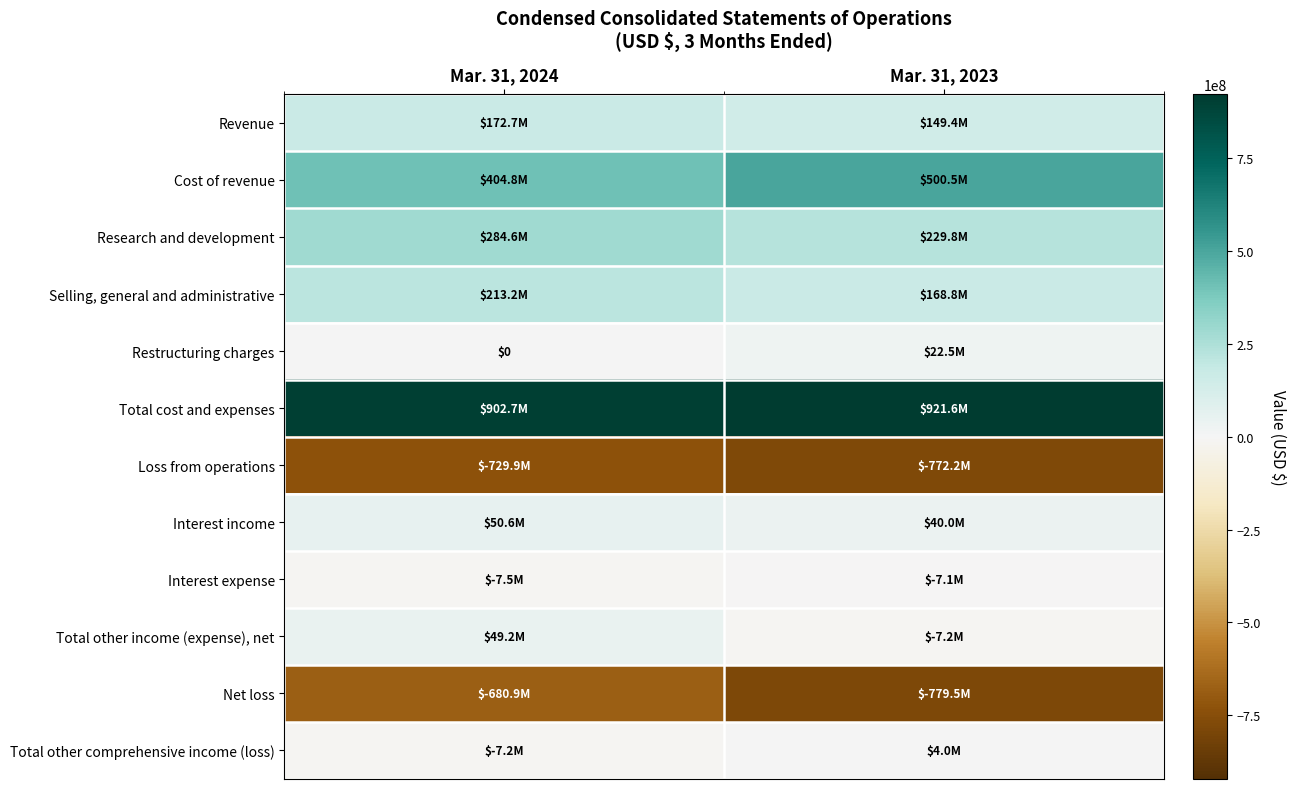

Between Mar. 31, 2024 and Mar. 31, 2023, which series saw the biggest shift?

Net loss